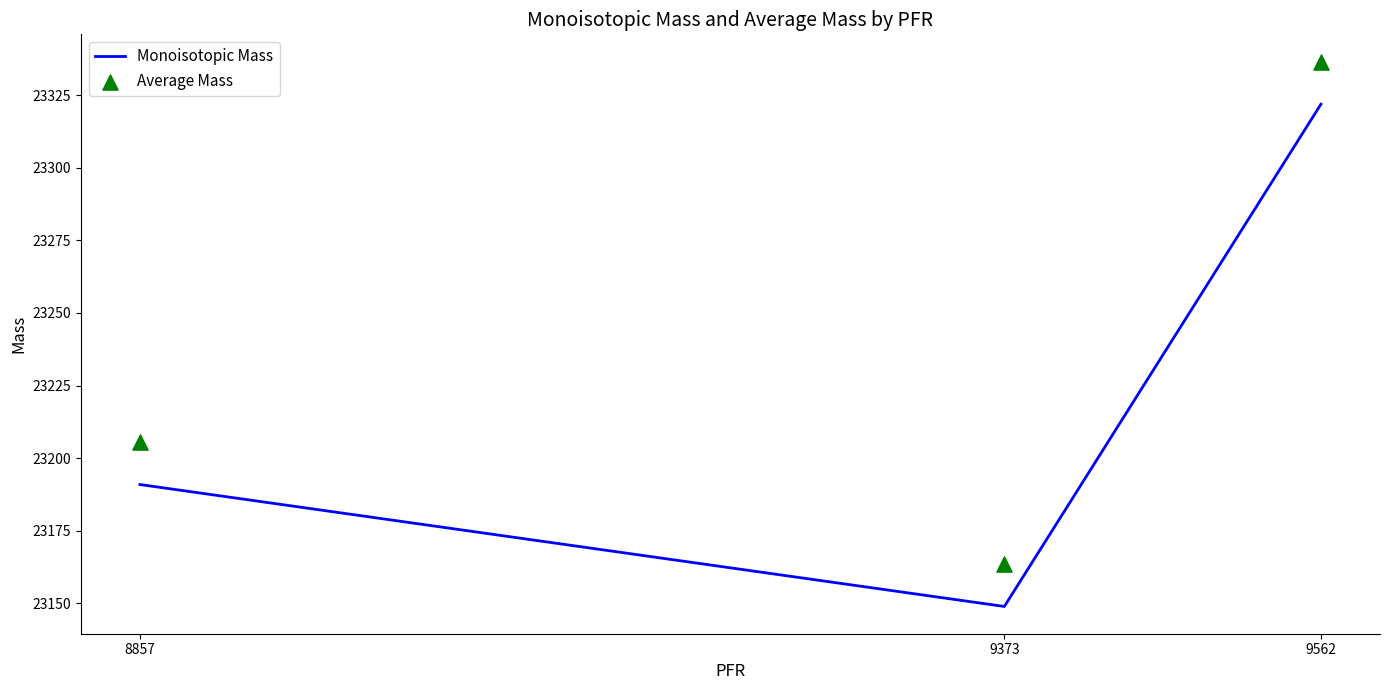

What are all the series names shown in the legend?

Monoisotopic Mass, Average Mass